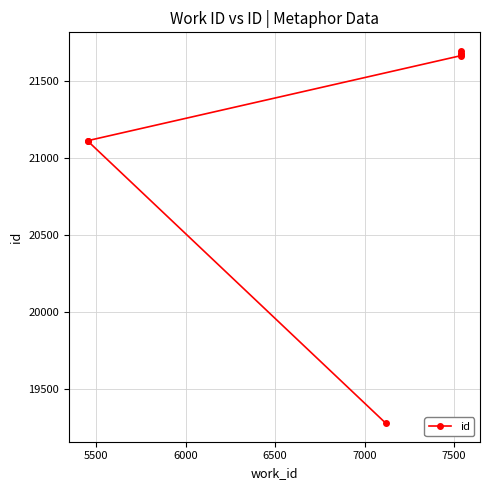

Is this an area chart (filled region under the line)?

No